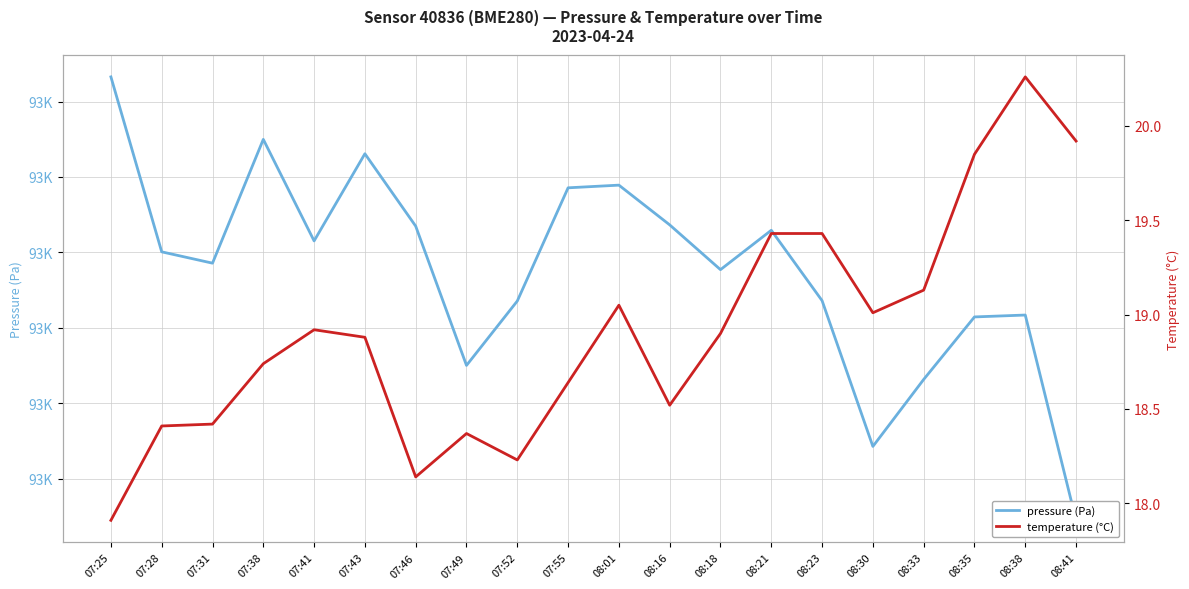

Which label corresponds to the largest value in the chart?

07:25